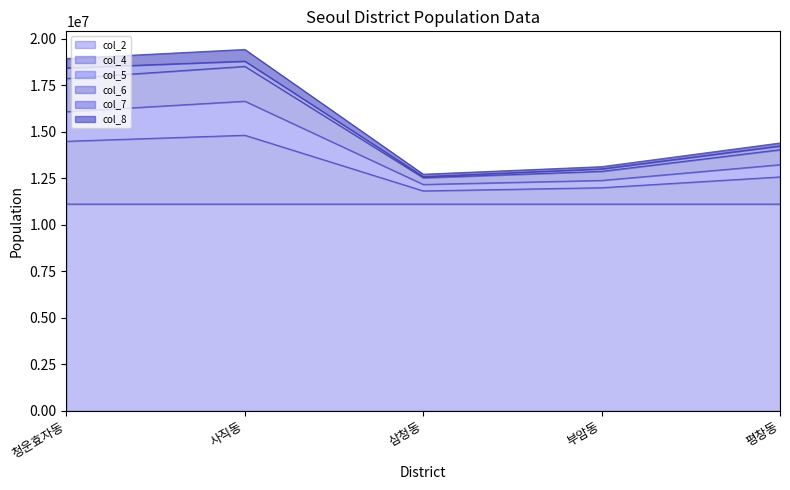

What is the total value across all series at 청운효자동?

18933735